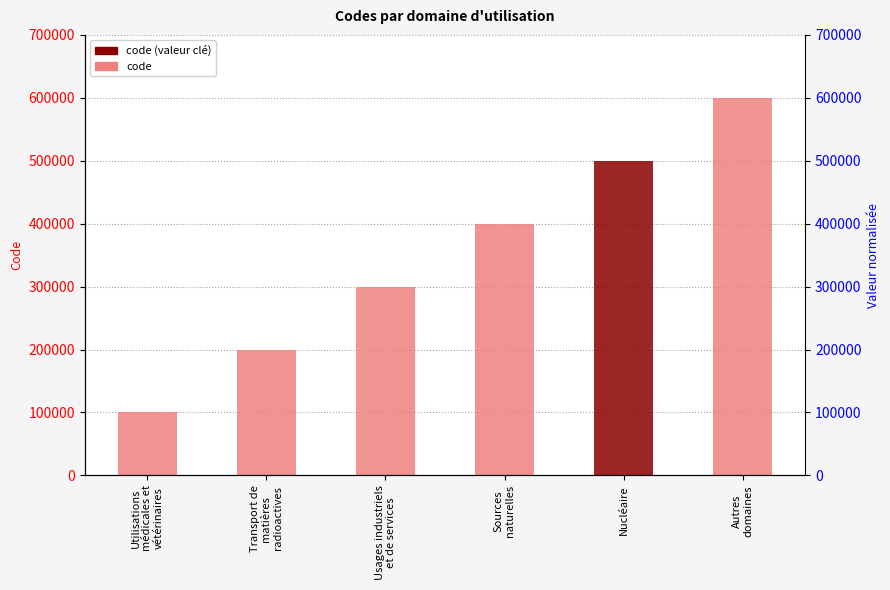

Reading left to right, extract all data points from this chart.

100000	200000	300000	400000	500000	600000